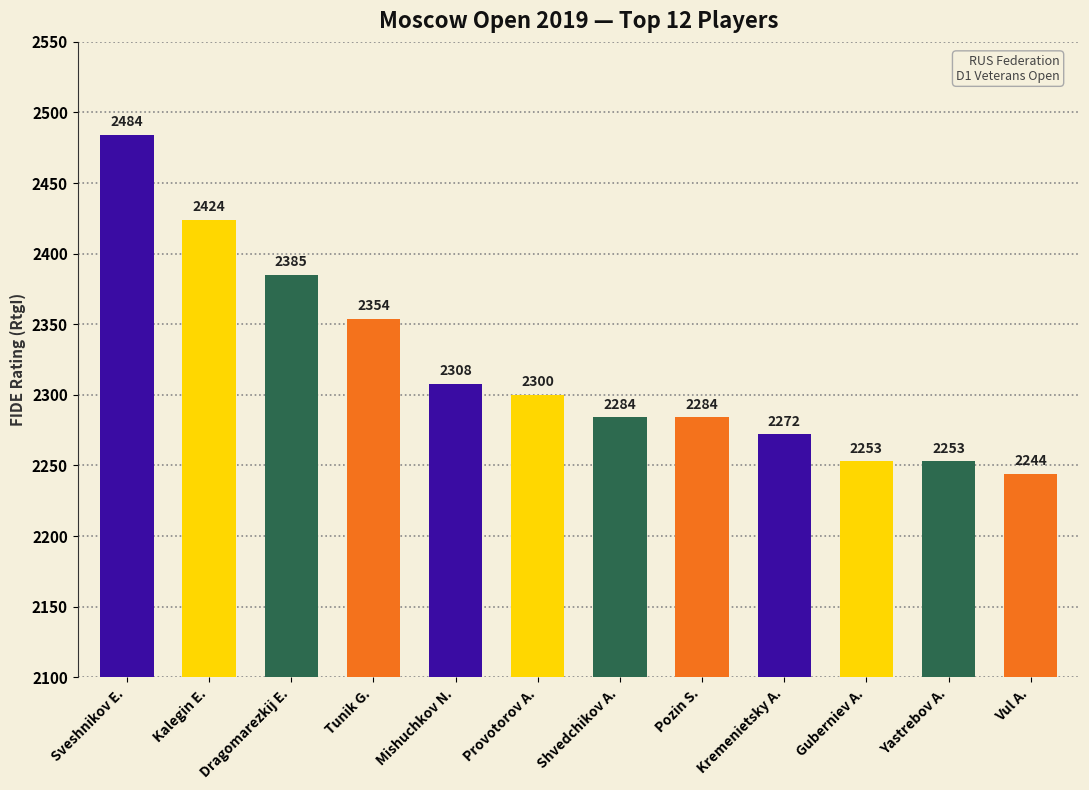

What is the label of the 5th bar from the left?

Mishuchkov N.